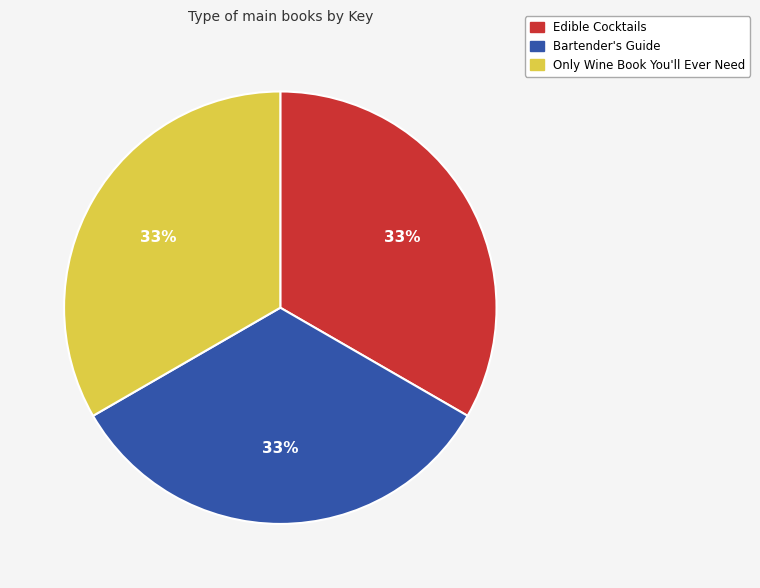

Do Only Wine Book You'll Ever Need and Bartender's Guide together represent more than half of the pie?

Yes